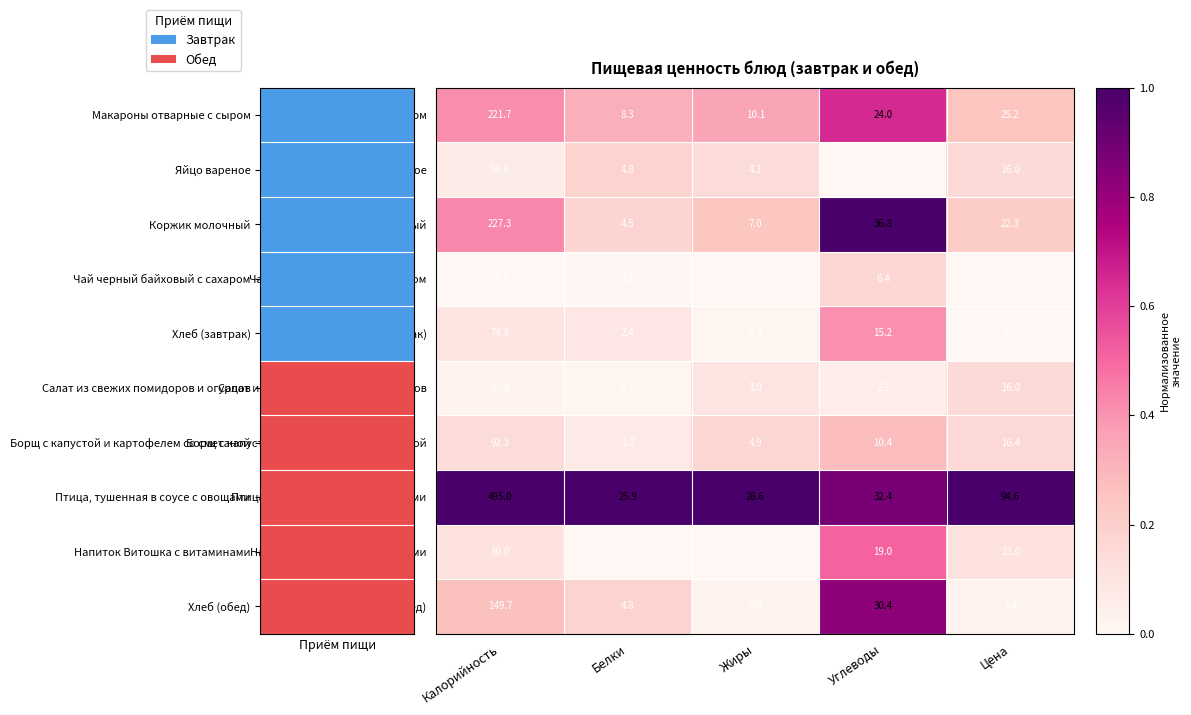

What is the difference between the highest and lowest values at Углеводы?

36.5